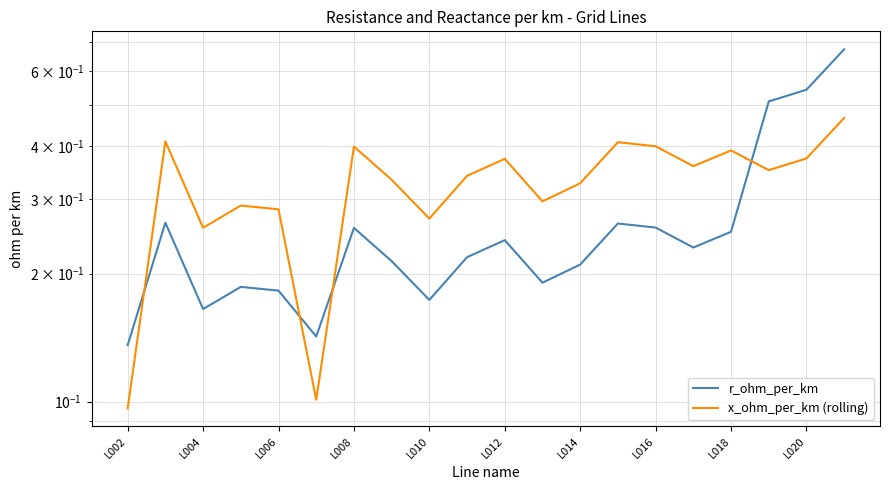

What is the difference between the highest and lowest values at L008?

0.1